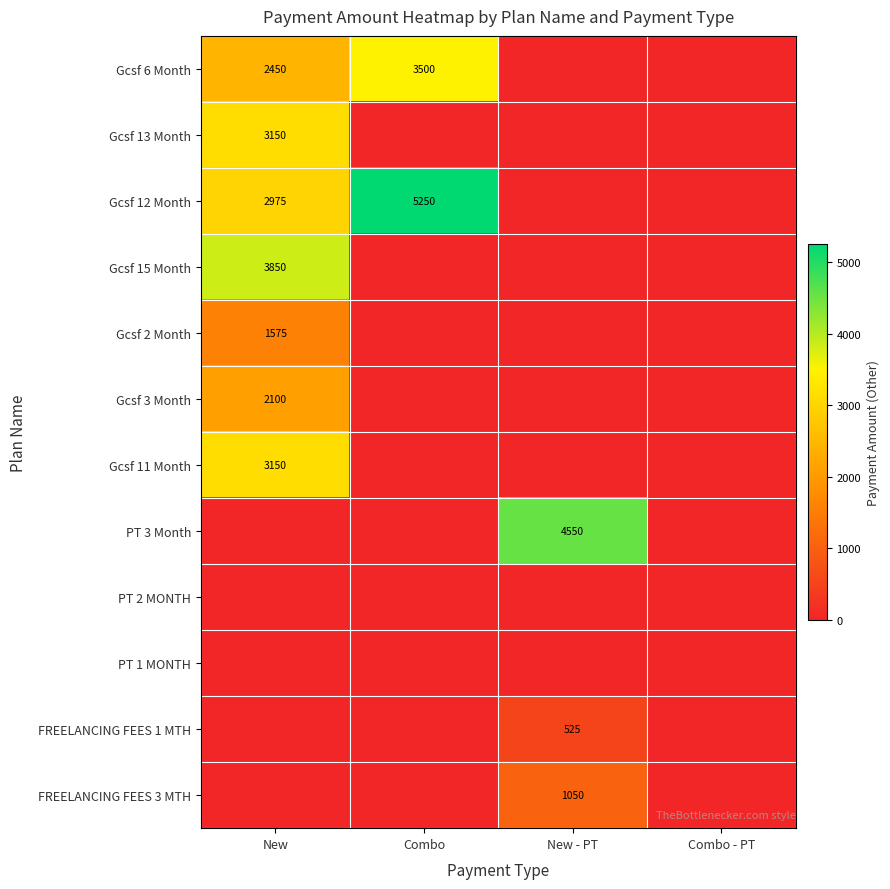

How many series are shown in this chart?

12